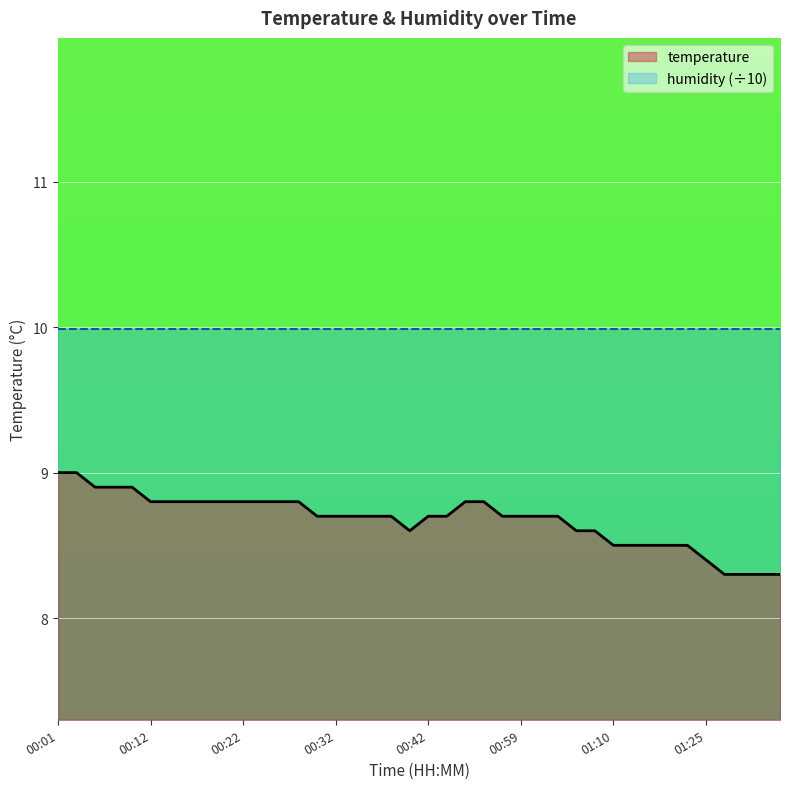

What is the difference between the maximum and minimum values?

0.7